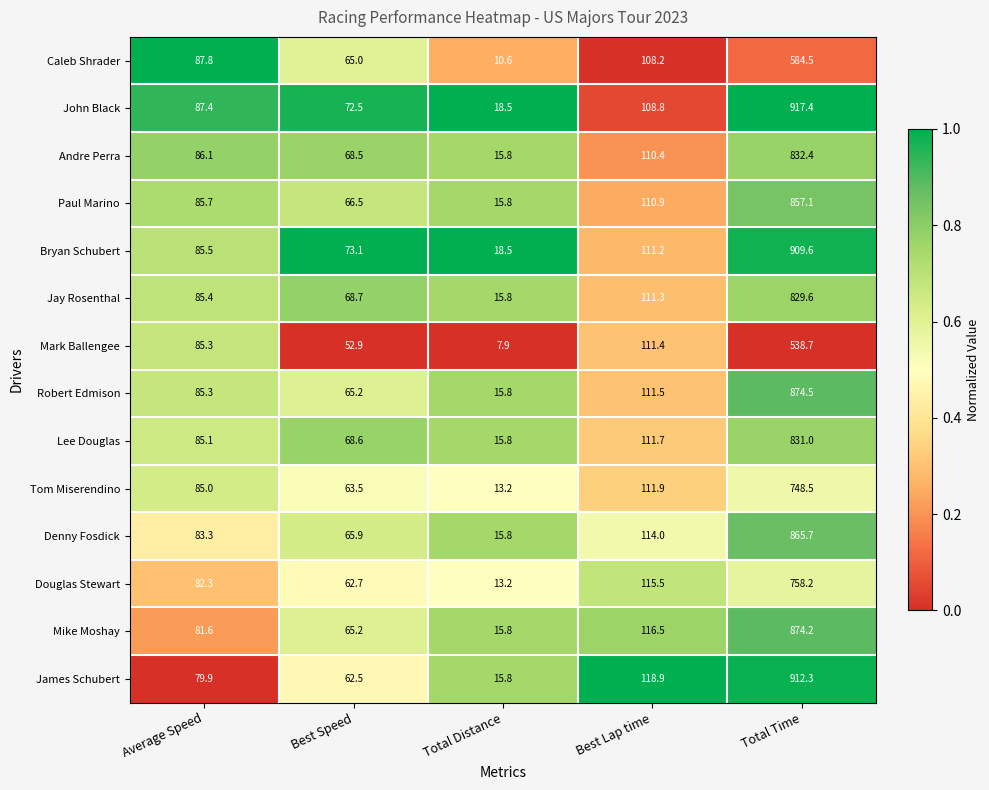

Which series has the largest total across all categories?

John Black